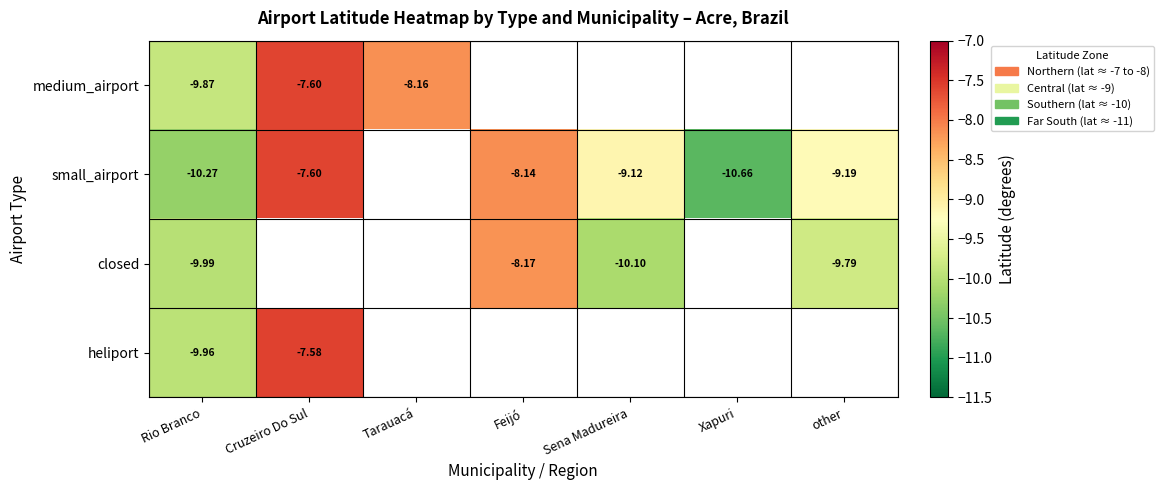

Which category has the highest value across all series?

Cruzeiro Do Sul